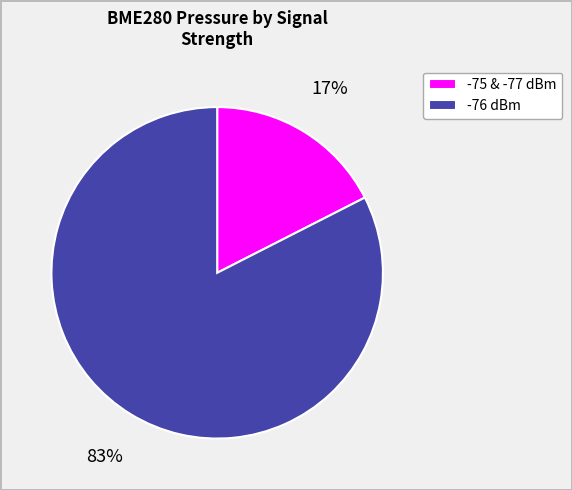

Rank the categories by value from highest to lowest.

-76 dBm, -75 & -77 dBm